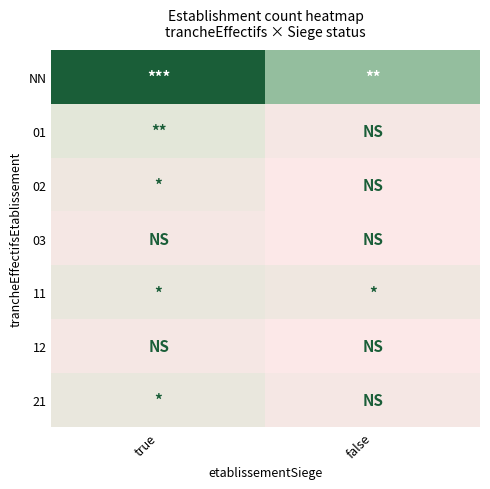

Which has a higher value, true or false?

true